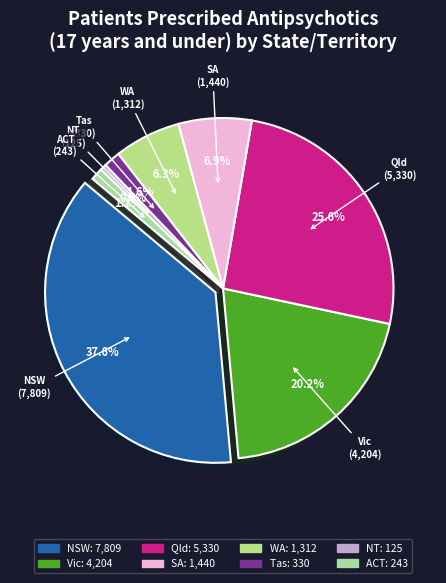

Which slice is the largest?

NSW